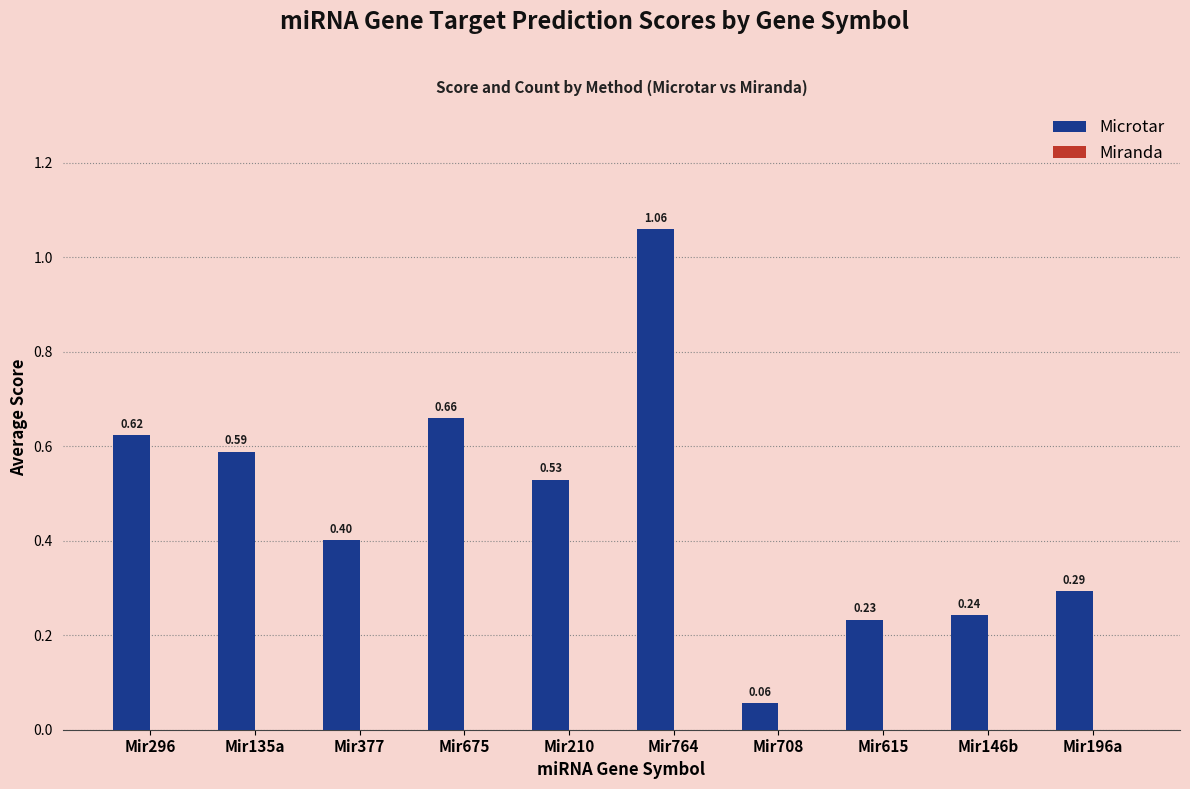

How many bars are there in total?

10